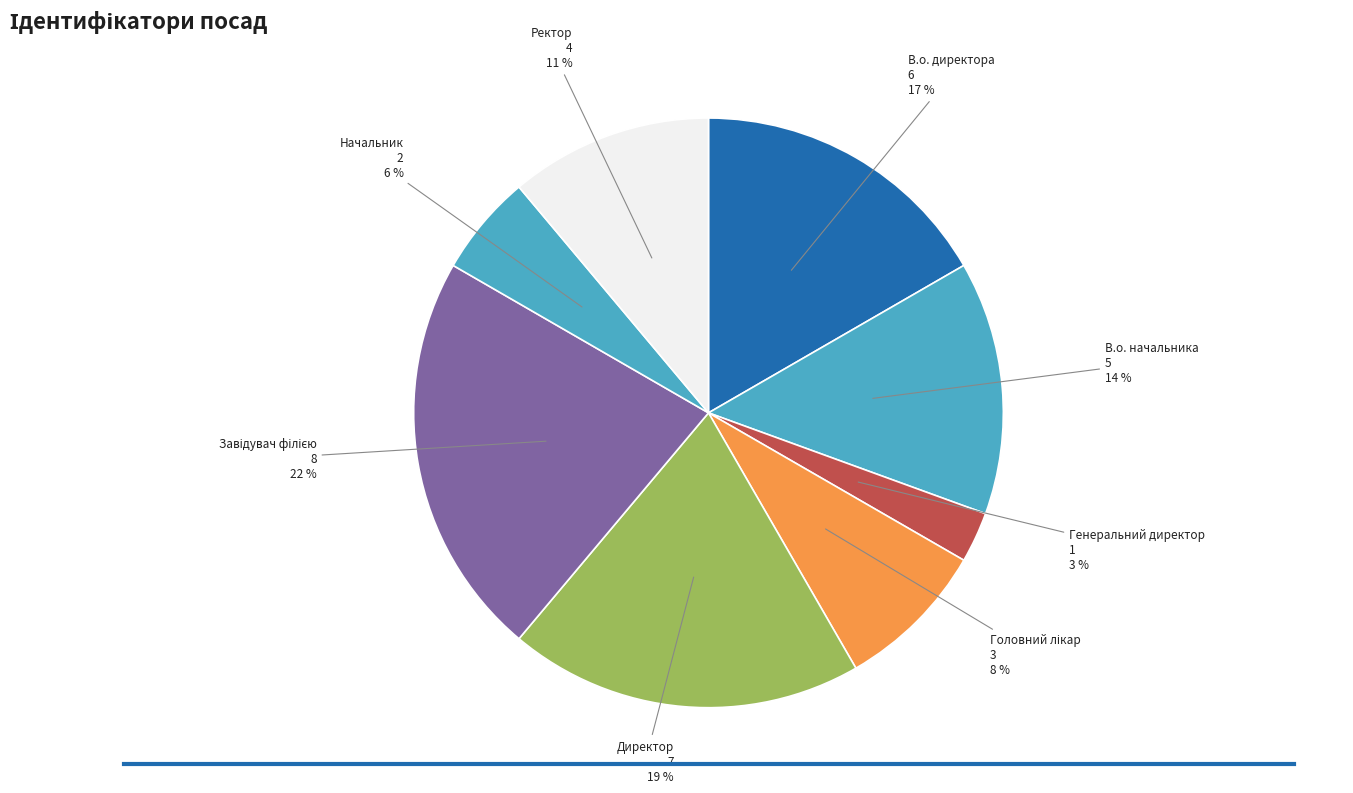

Count the number of slices in the pie.

8